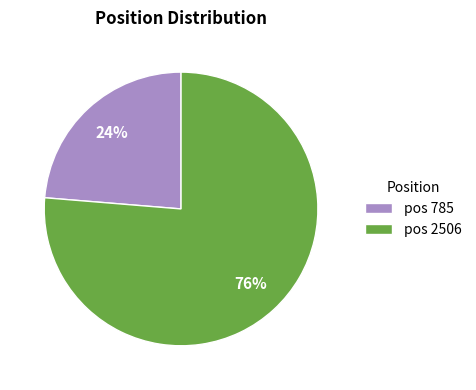

Which category has the biggest portion of the pie?

pos 2506